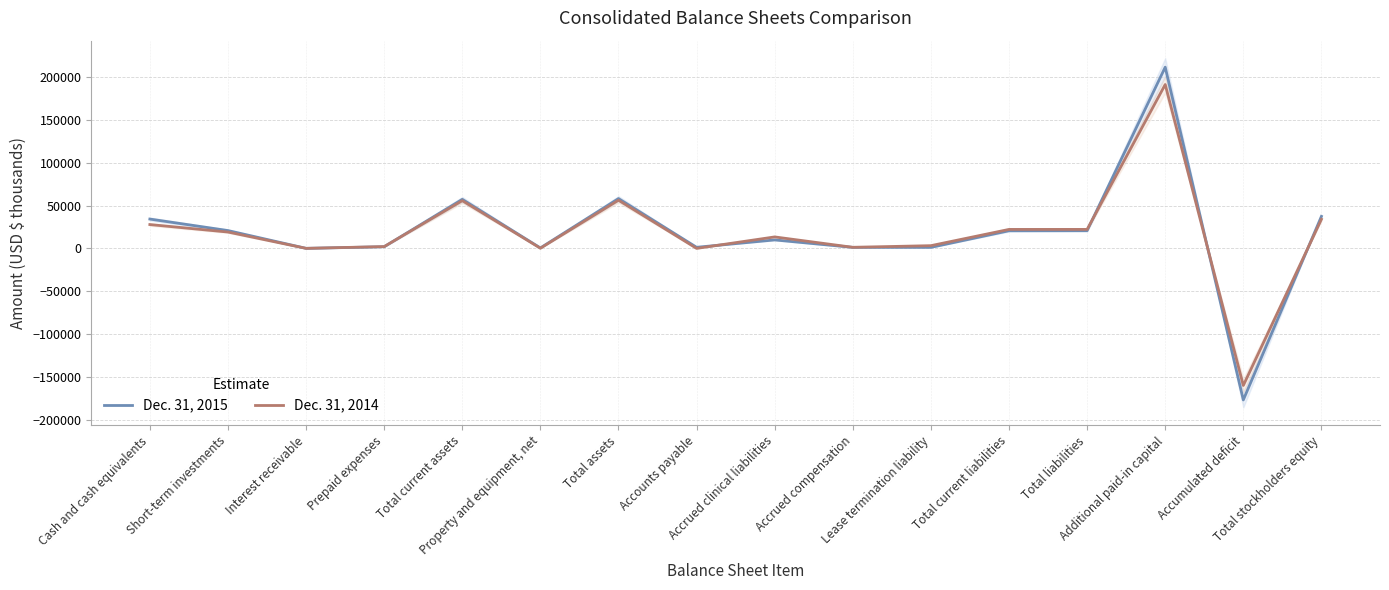

True or false: Dec. 31, 2015 has more than 1 points higher than both neighbors.

True